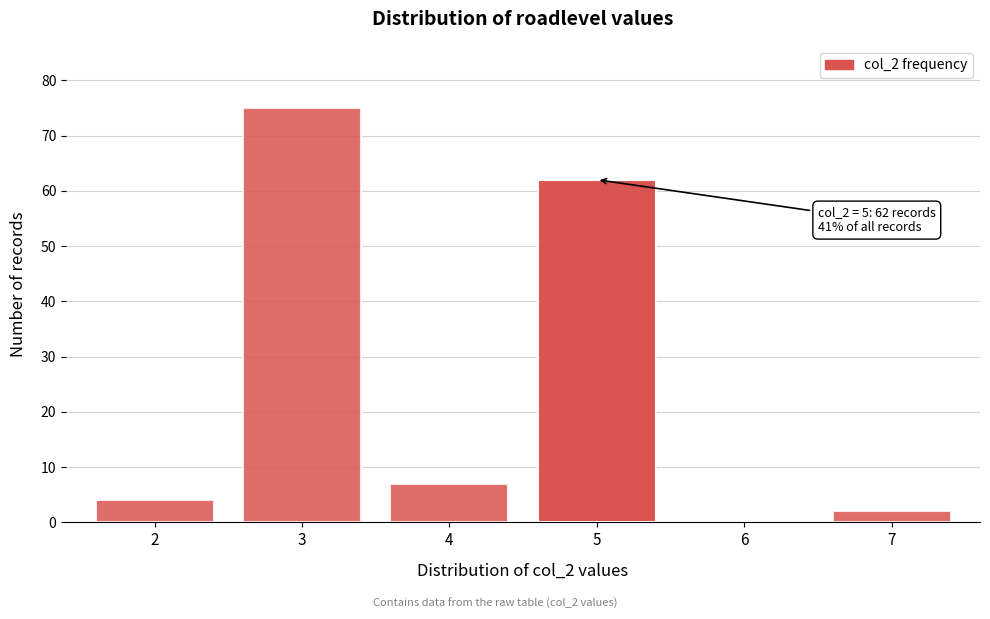

Reading right to left, what are all the values shown in this chart?

7=2	6=0	5=62	4=7	3=75	2=4